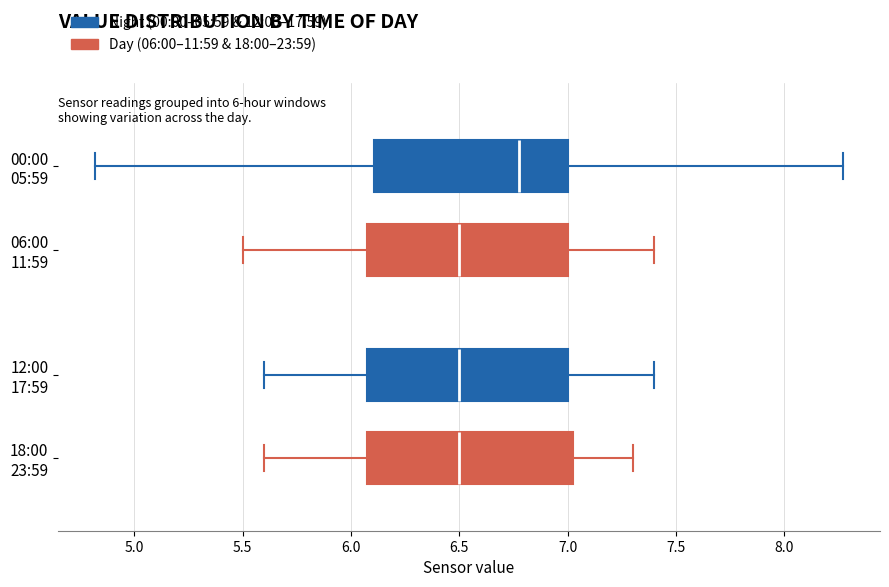

Reading bottom to top, transcribe this box plot: for each box, give where its median line is, the range the box spans, and where its two whiskers end, as read against the x-axis. The values are not printed on the chart, so give them approximately, as read against the axis.

18:00 23:59: median 6.50, box 6.10 to 7.05, whiskers 5.60 to 7.30
12:00 17:59: median 6.50, box 6.10 to 7.00, whiskers 5.60 to 7.40
06:00 11:59: median 6.50, box 6.10 to 7.00, whiskers 5.50 to 7.40
00:00 05:59: median 6.80, box 6.10 to 7.00, whiskers 4.80 to 8.25